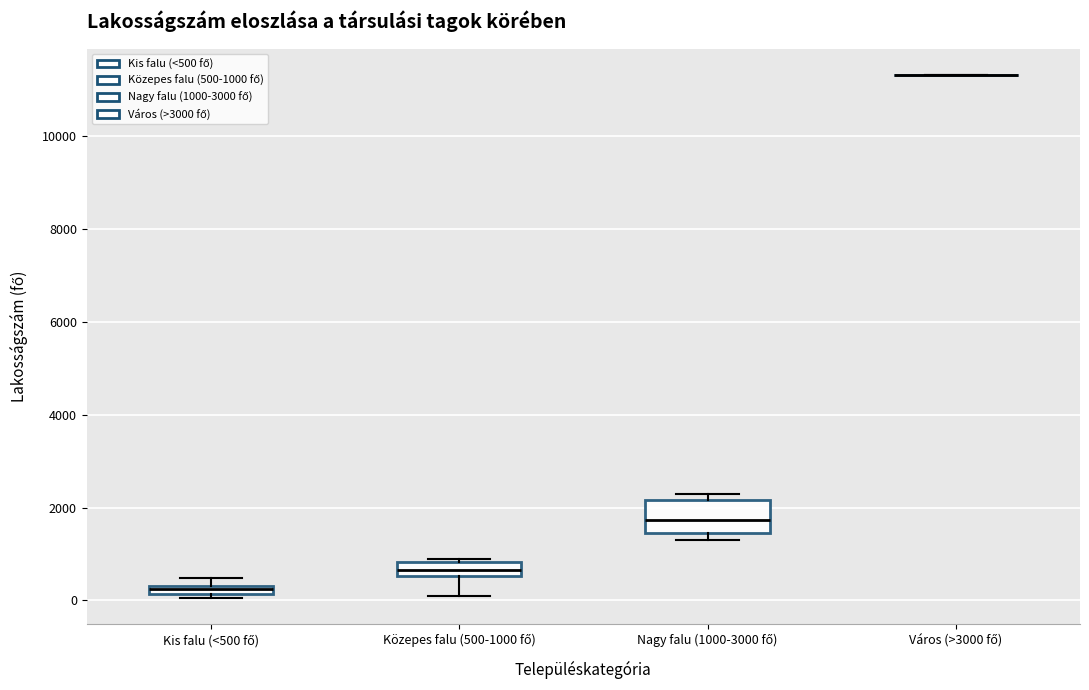

Comparing the boxes themselves (not the whiskers), which one is the tallest?

Nagy falu (1000-3000 fő)